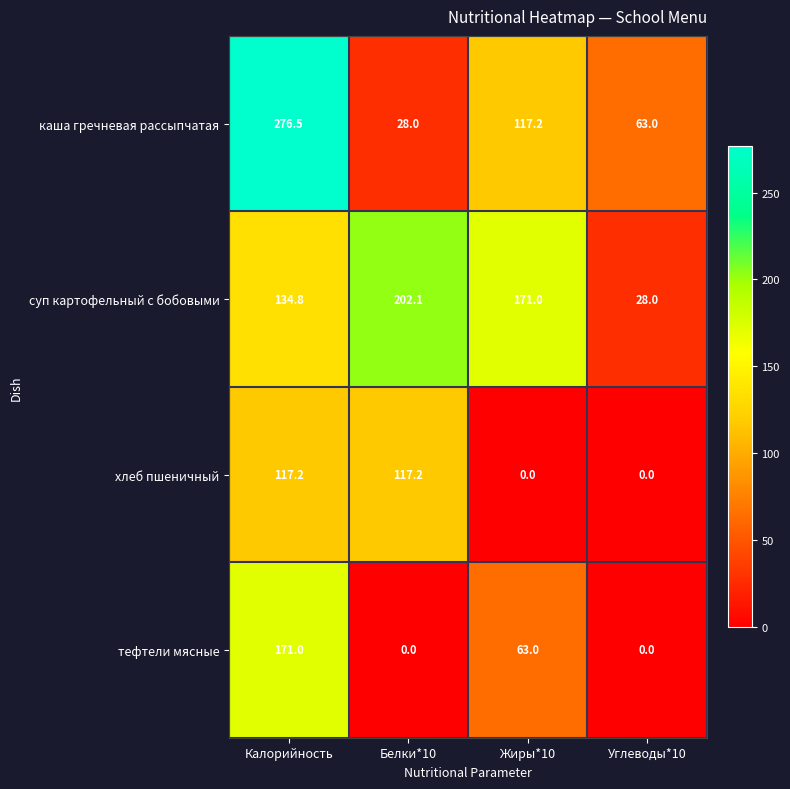

Reading left to right, list all the values displayed in this chart.

каша гречневая рассыпчатая: 276.5	28.0	117.2	63.0
суп картофельный с бобовыми: 134.8	202.1	171.0	28.0
хлеб пшеничный: 117.2	117.2	0.0	0.0
тефтели мясные: 171.0	0.0	63.0	0.0